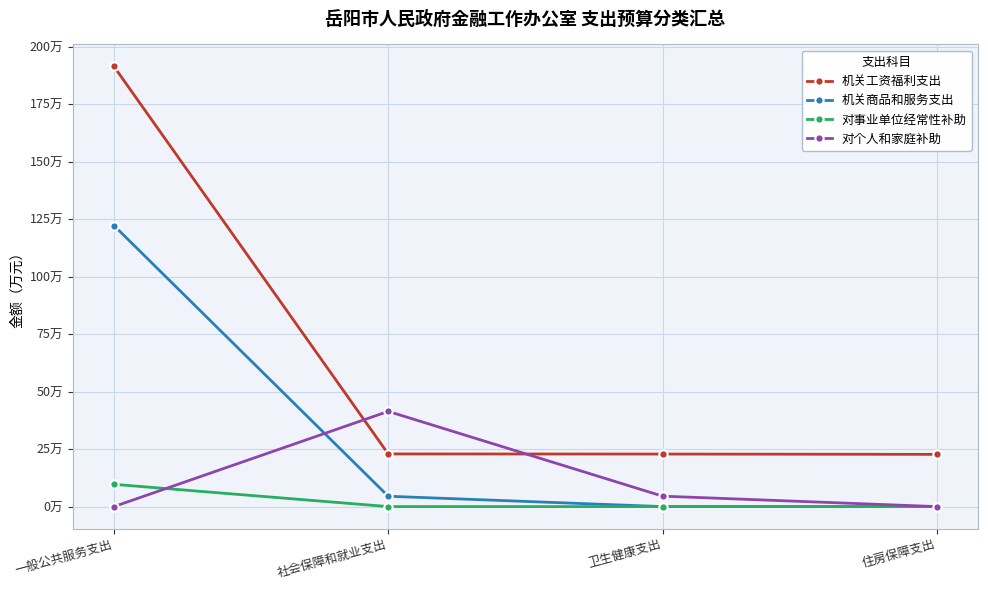

The value of 对个人和家庭补助 at 一般公共服务支出 is 21.1. True or false?

False